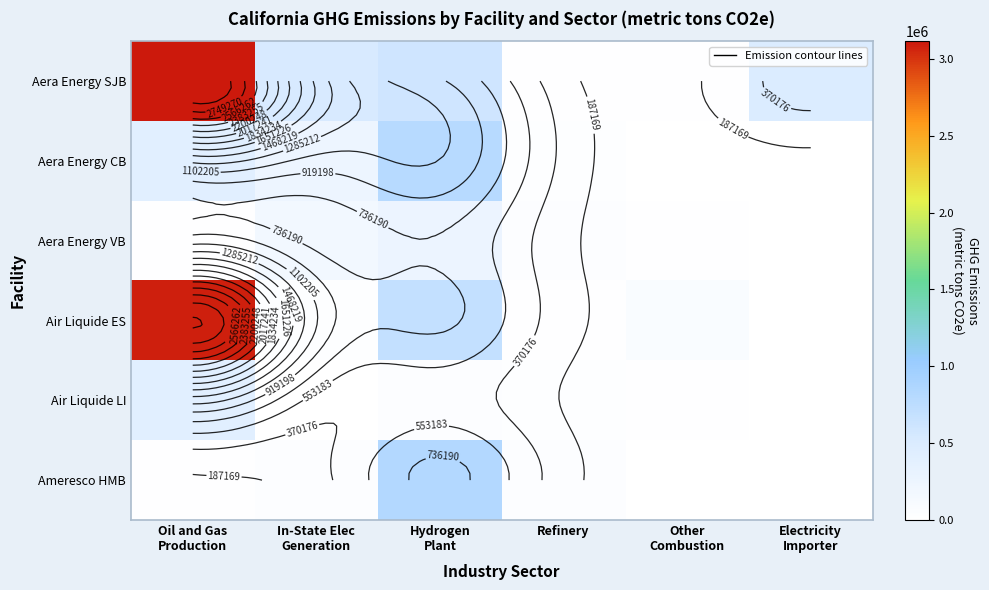

Count the number of data series in this chart.

6